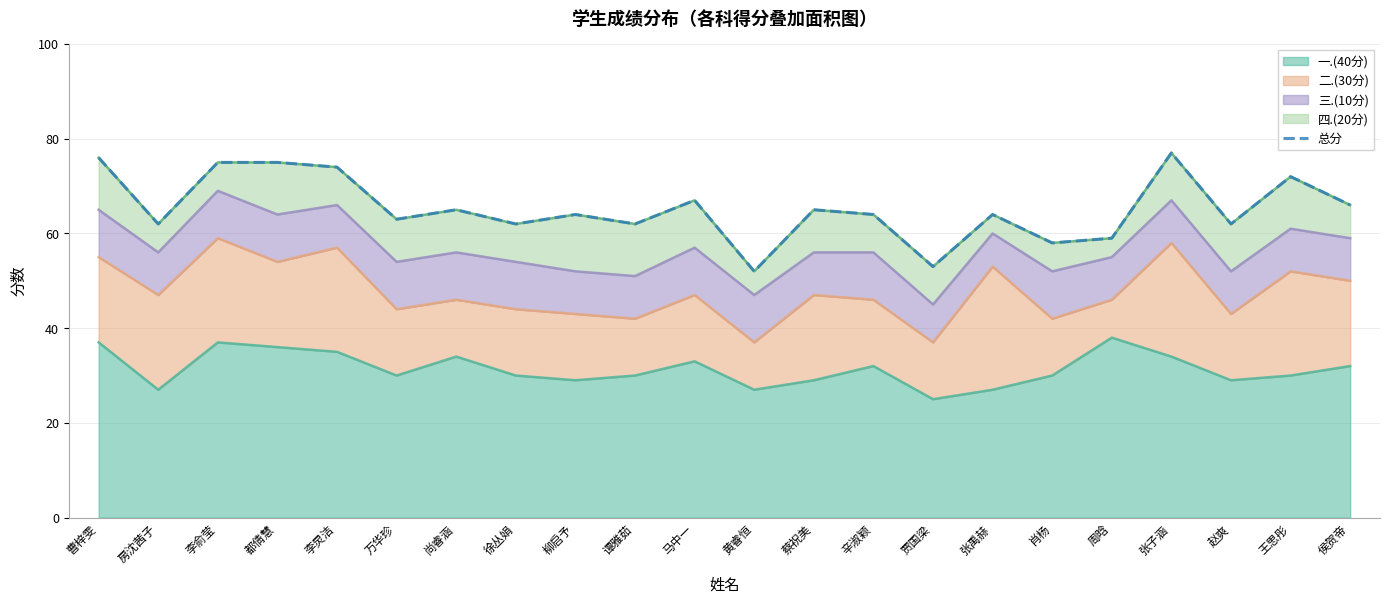

What is the maximum value shown in the chart?

77